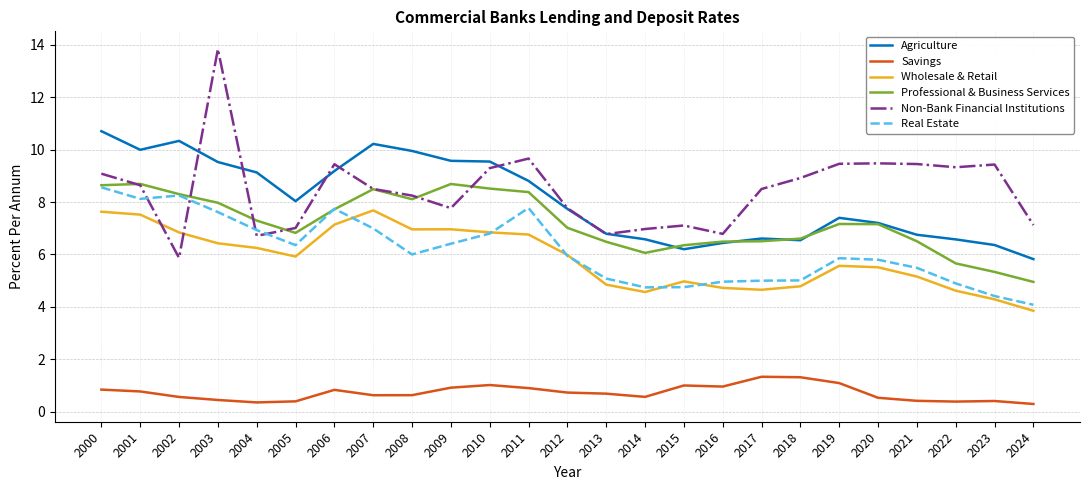

What is the spread (max minus min) of values at 2014?

6.4